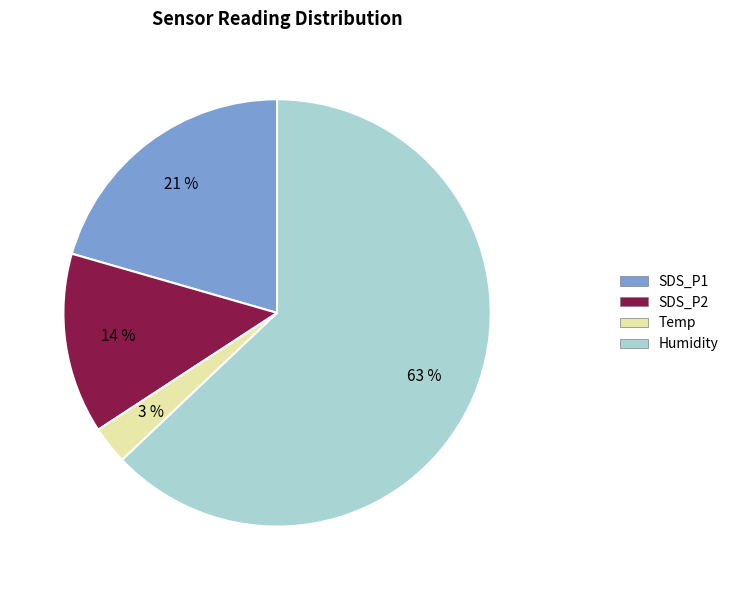

Is there a majority slice in this chart?

Yes